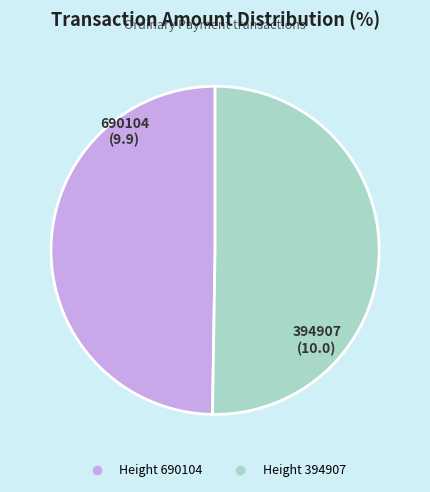

Is there a majority slice in this chart?

Yes